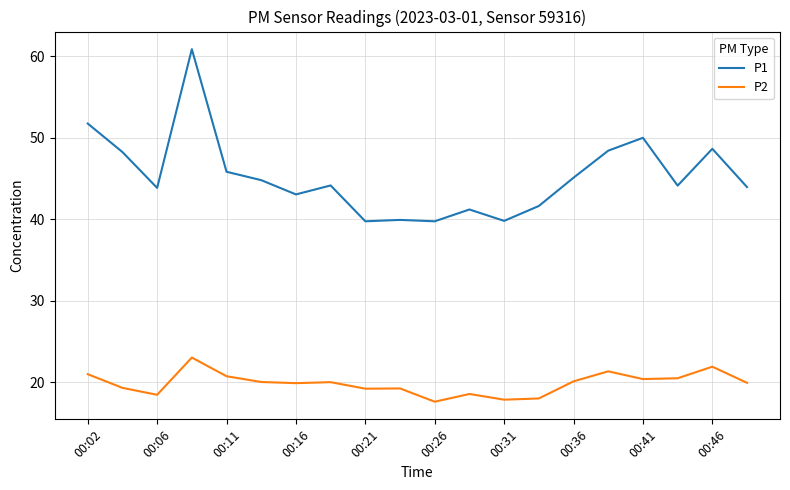

List the series in order of their overall mean, lowest first.

P2, P1